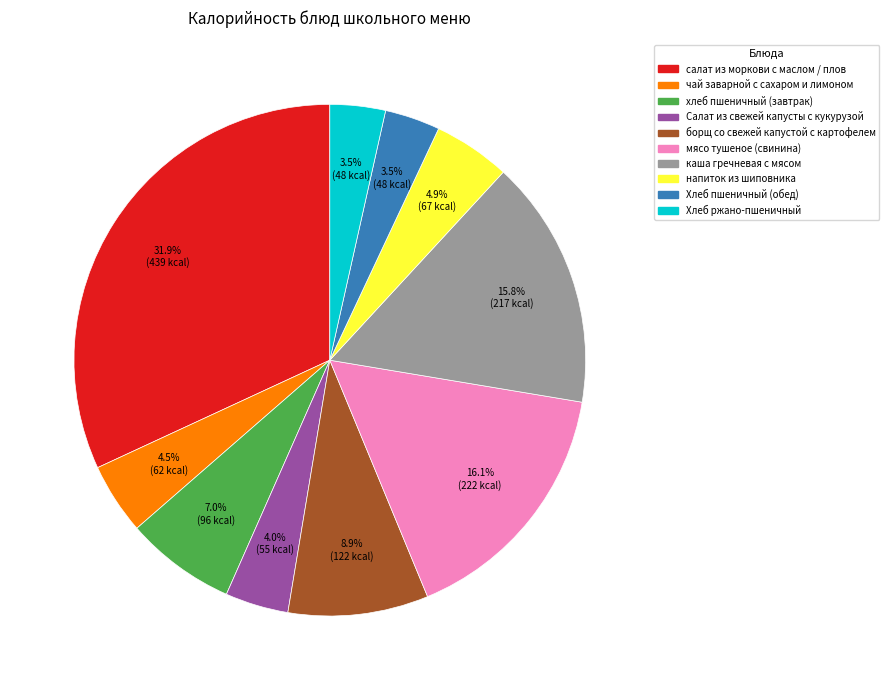

Which category has the biggest portion of the pie?

салат из моркови с маслом / плов